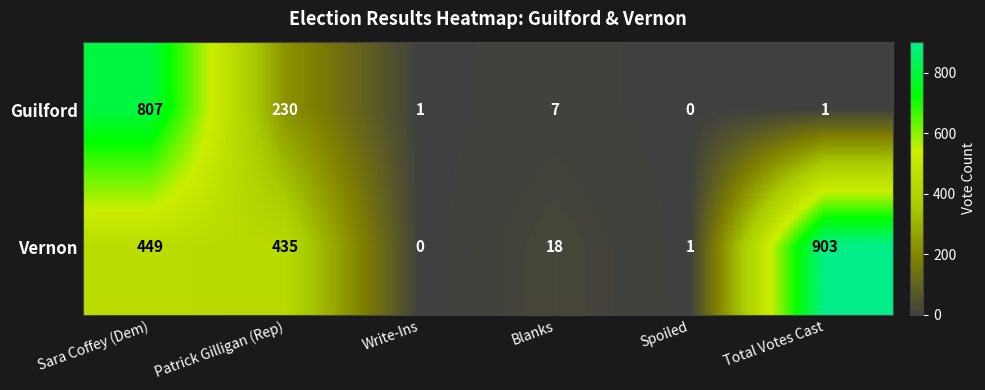

Reading left to right, extract all data points from this chart.

Guilford: Sara Coffey (Dem)=807	Patrick Gilligan (Rep)=230	Write-Ins=1	Blanks=7	Spoiled=0	Total Votes Cast=1
Vernon: Sara Coffey (Dem)=449	Patrick Gilligan (Rep)=435	Write-Ins=0	Blanks=18	Spoiled=1	Total Votes Cast=903